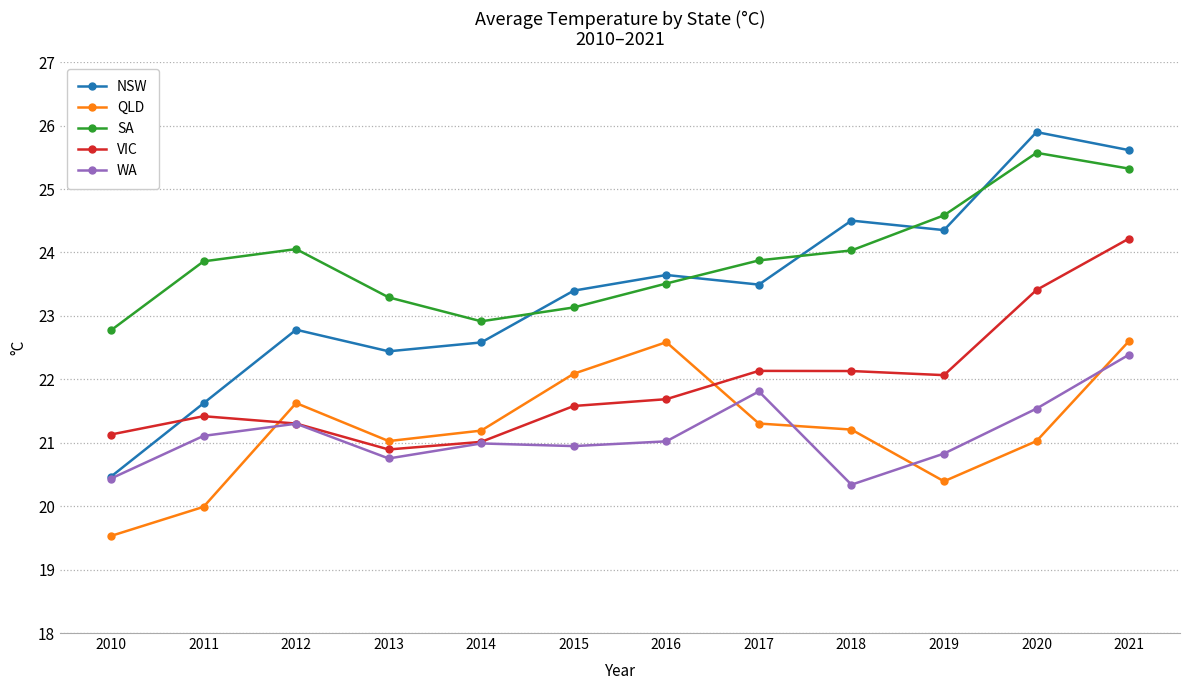

At which label does SA reach its peak?

2020